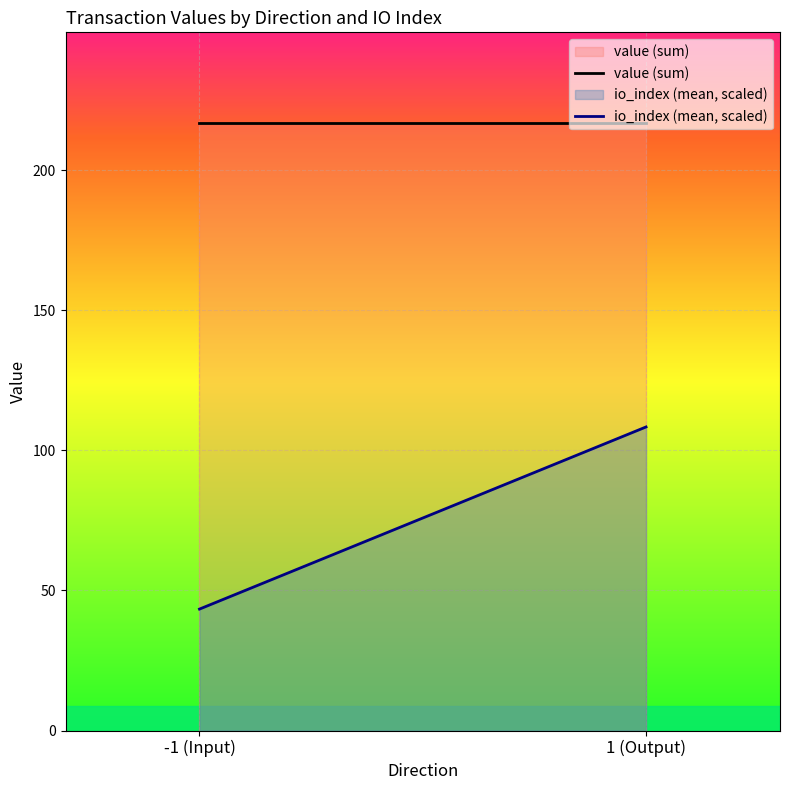

At which label is value (sum) closest to 216?

-1 (Input)